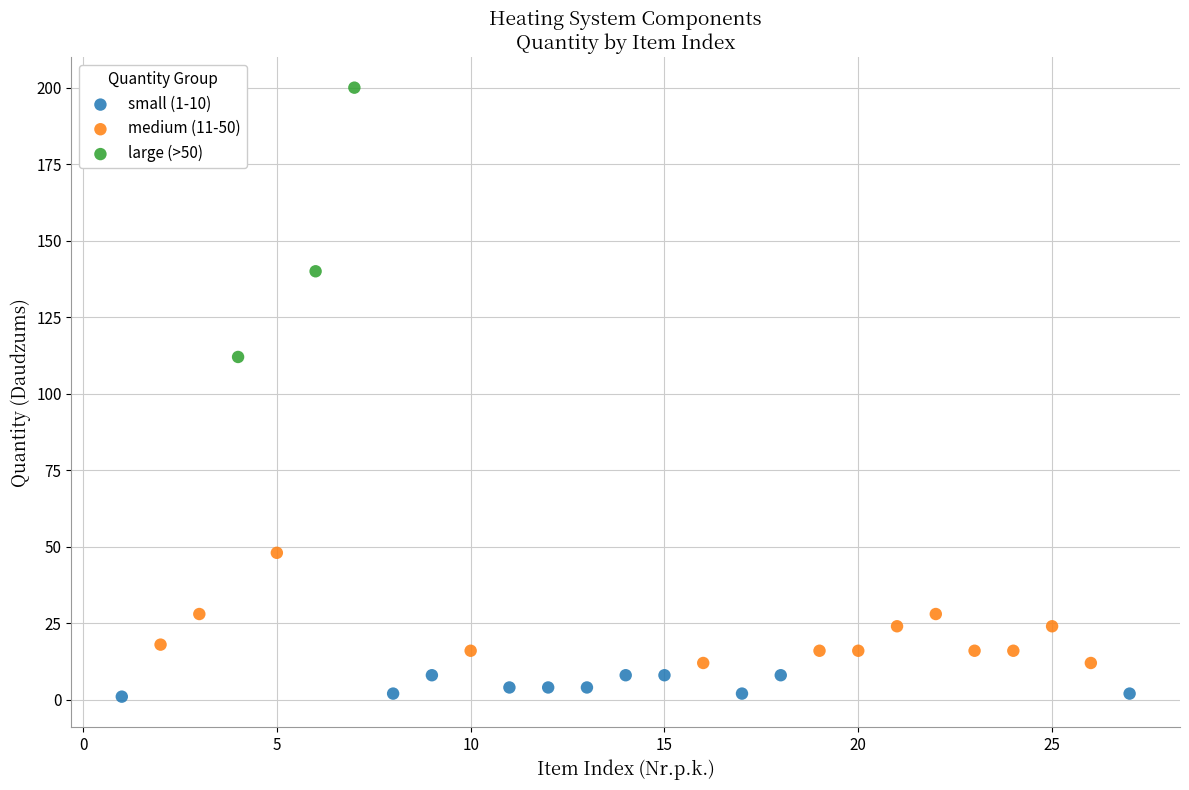

Which series has the widest spread of Y values?

large (>50)